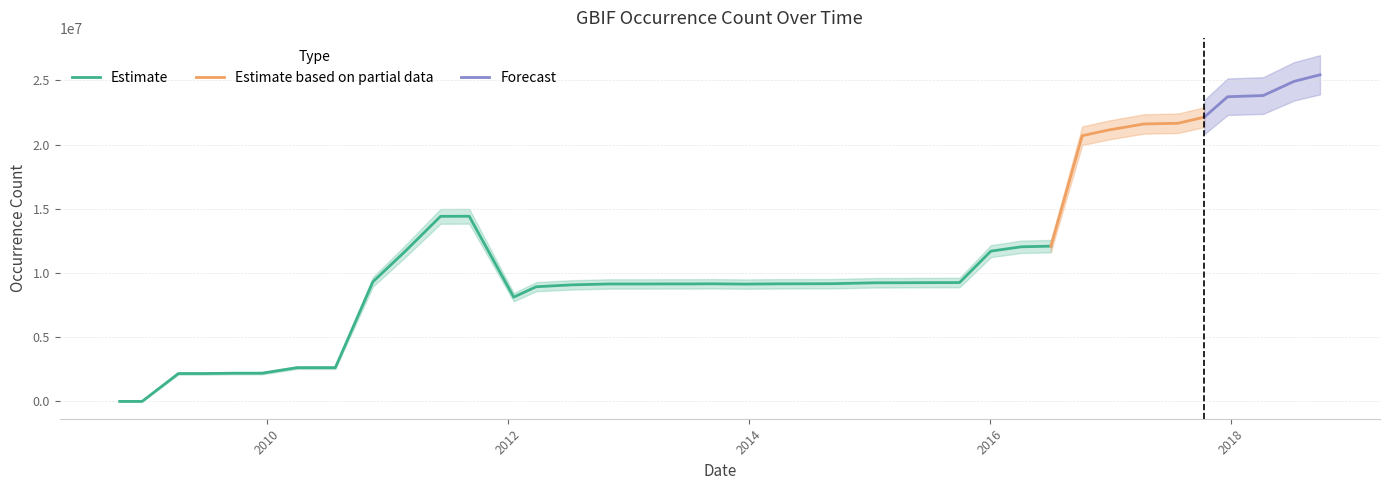

True or false: the data shows 9238331 at 2015-01-19.

True